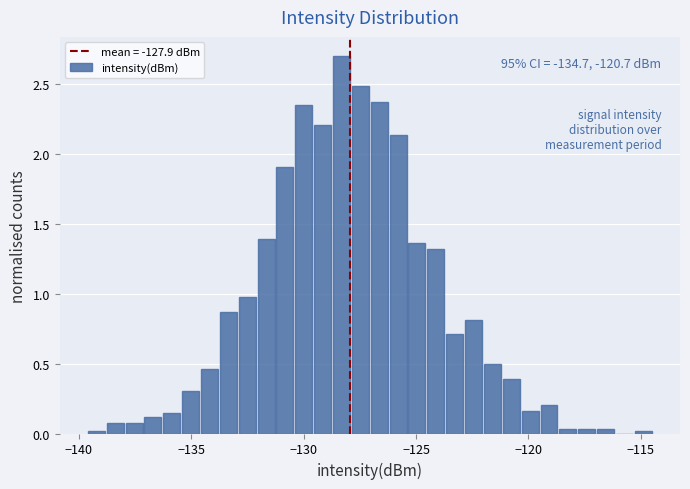

Around what value on the x-axis is the tallest bar? Give the approximate position of its centre, as read against the axis.

-128.5